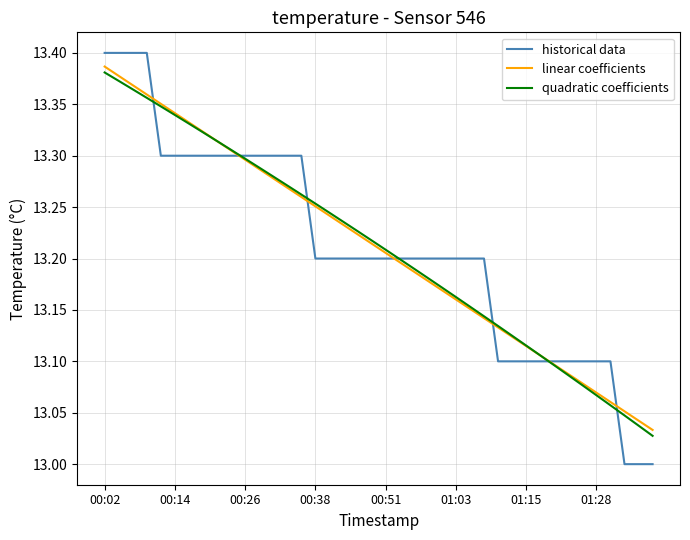

Count the number of data series in this chart.

3